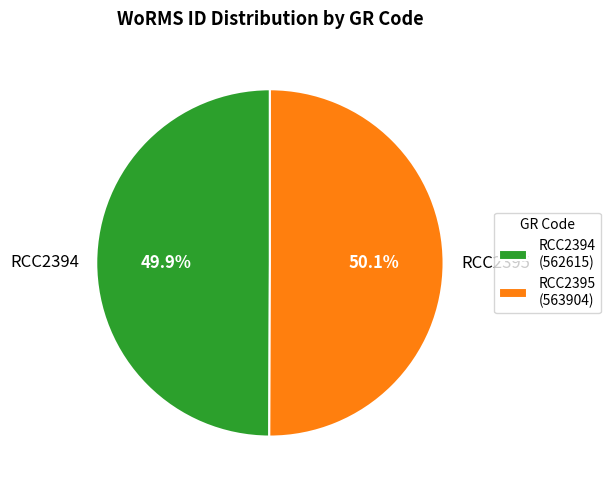

Is there a majority slice in this chart?

Yes